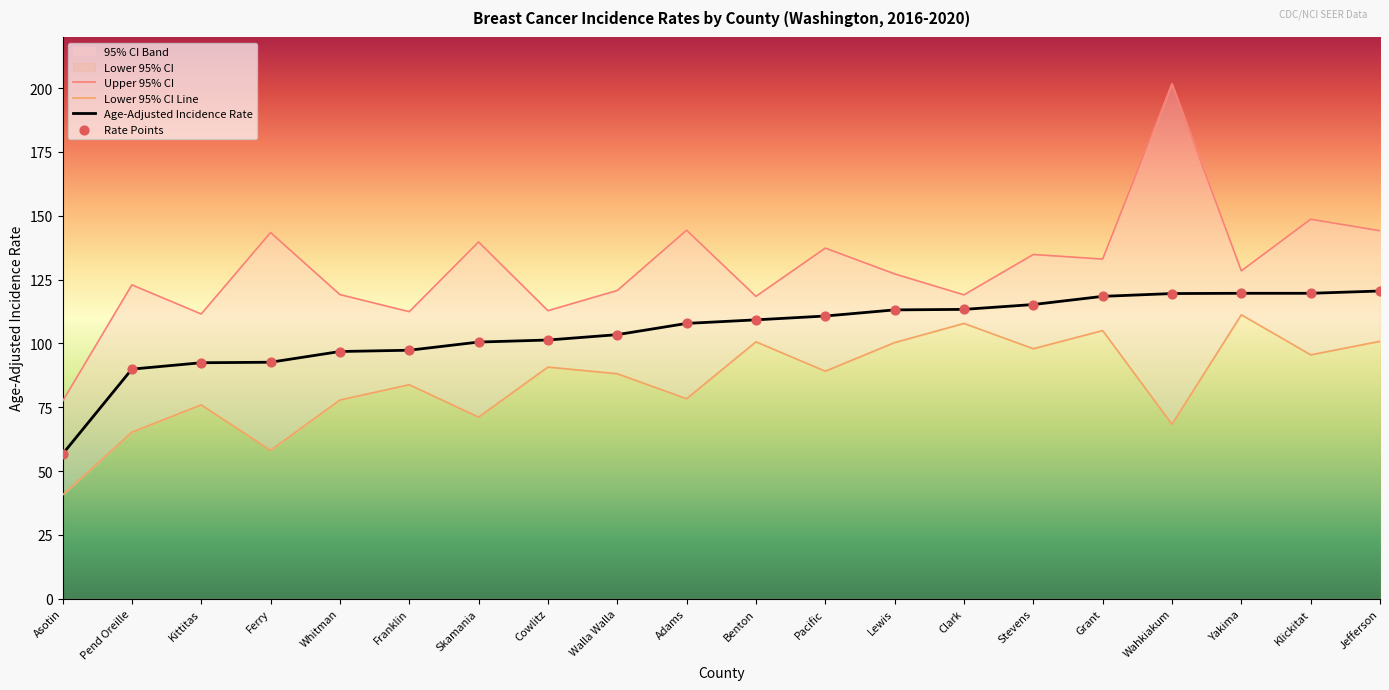

At which category is the sum across all series the highest?

Wahkiakum